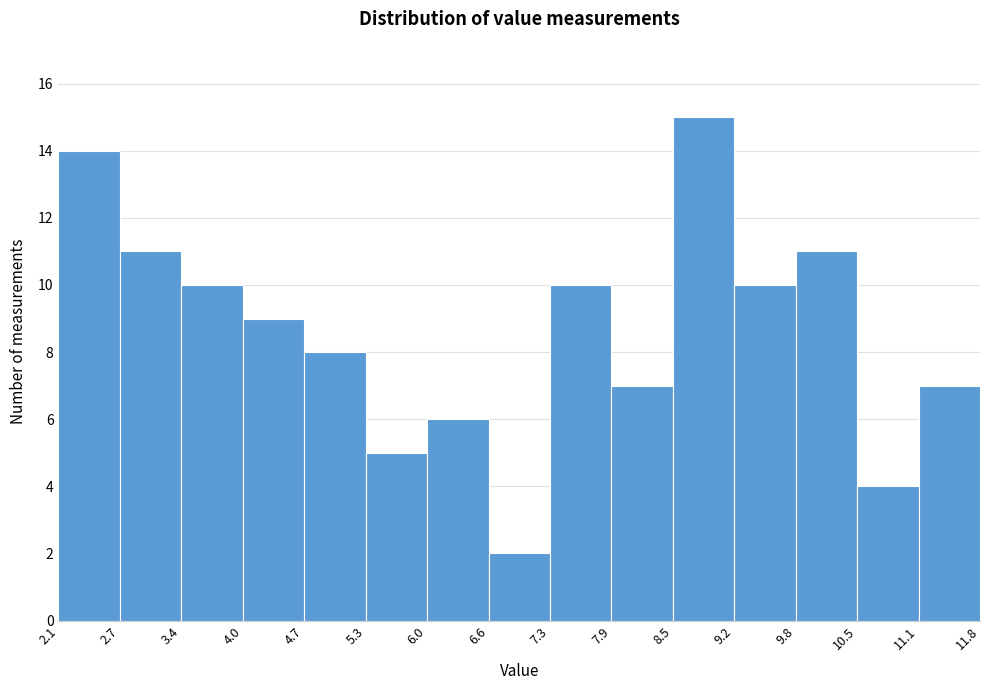

Reading left to right, transcribe this chart: for each bar, give the range it covers on the x-axis and its height. The values are not printed on the chart, so give them approximately, as read against the axis.

2.1 to 2.7: 14
2.7 to 3.4: 11
3.4 to 4.0: 10
4.0 to 4.7: 9
4.7 to 5.3: 8
5.3 to 6.0: 5
6.0 to 6.6: 6
6.6 to 7.3: 2
7.3 to 7.9: 10
7.9 to 8.5: 7
8.5 to 9.2: 15
9.2 to 9.8: 10
9.8 to 10.5: 11
10.5 to 11.1: 4
11.1 to 11.8: 7